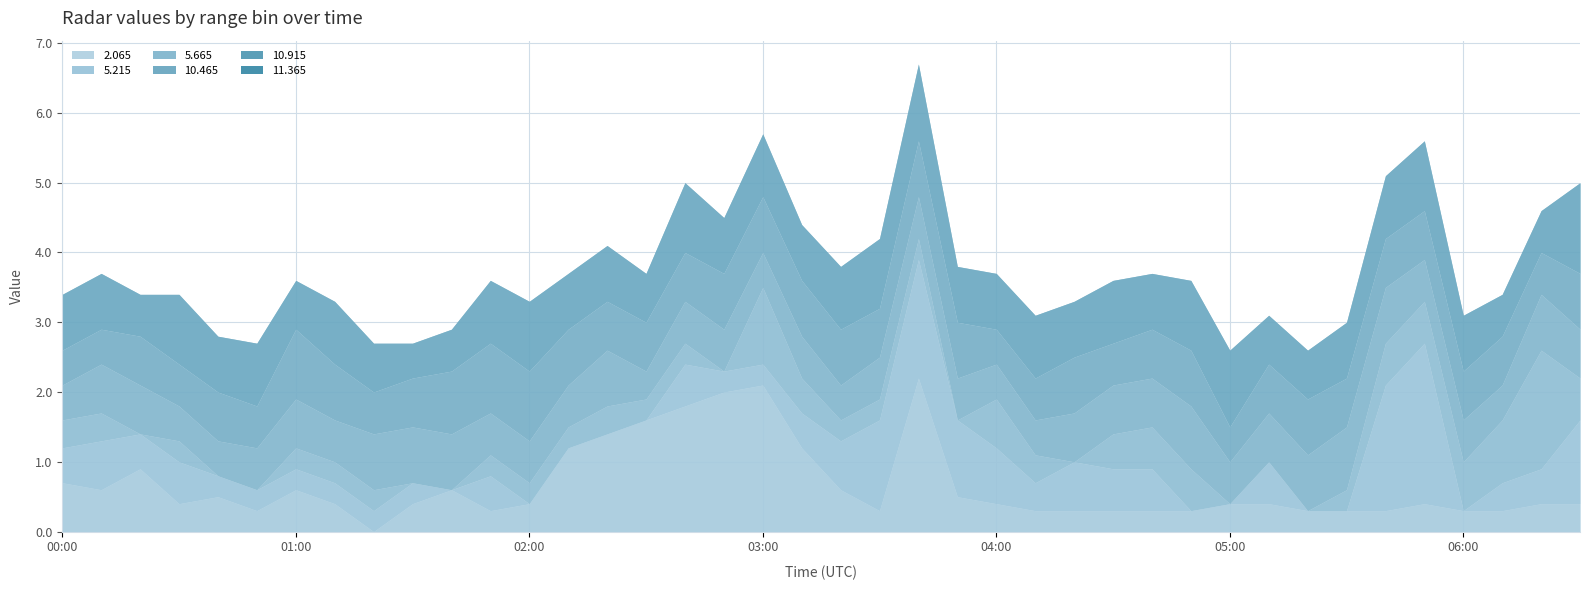

Which series changed the most between 2005/10/17 00:10 and 2005/10/17 01:00?

10.915